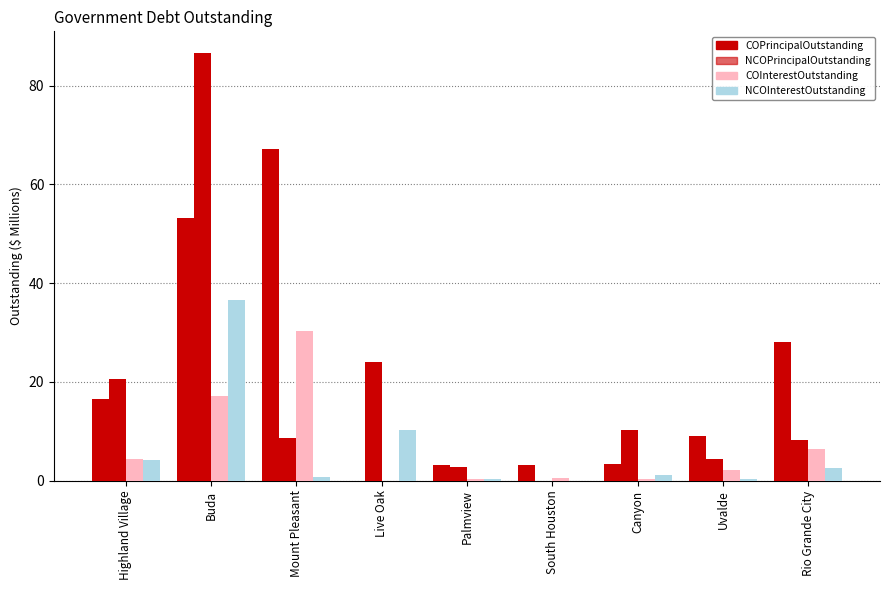

The value of NCOPrincipalOutstanding at Live Oak is 23.9. True or false?

True